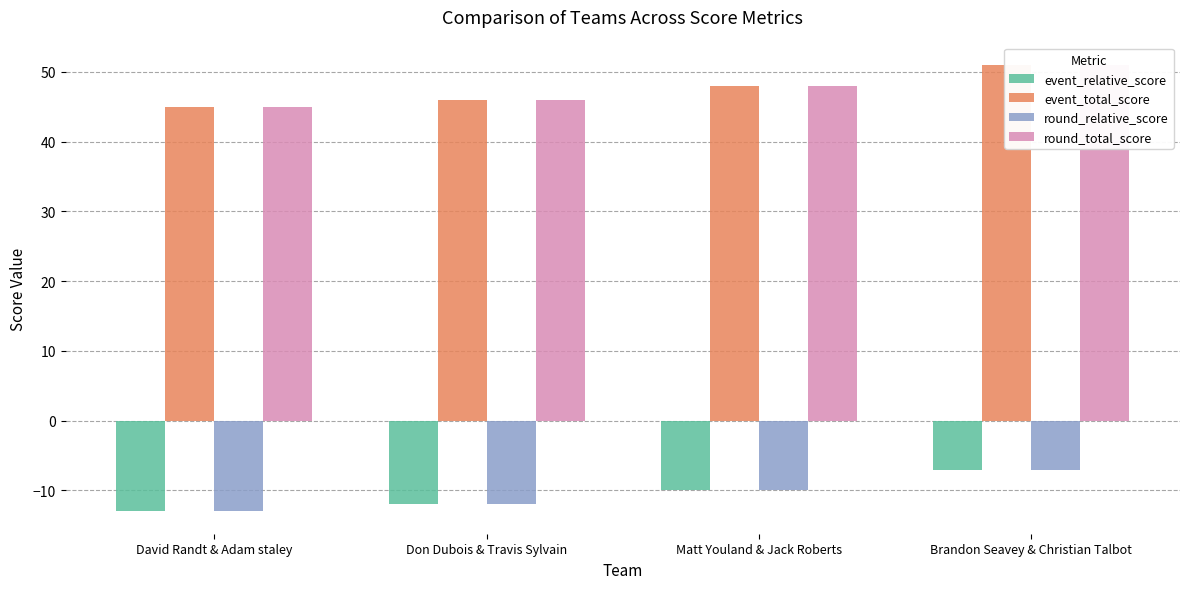

What is the smallest value displayed?

-13